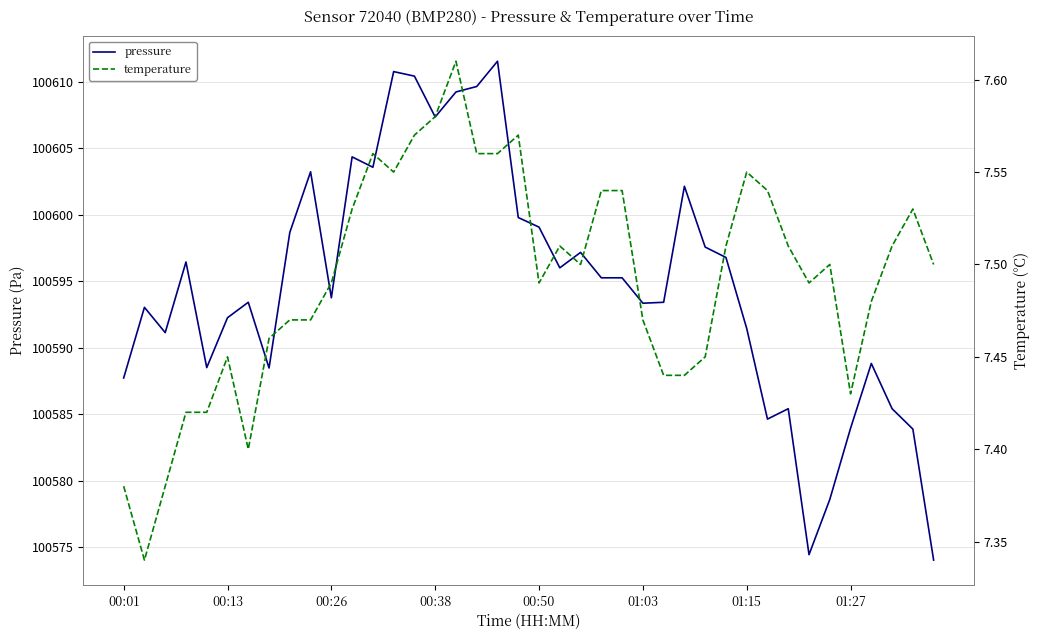

How many interior local valleys does the pressure series have?

10